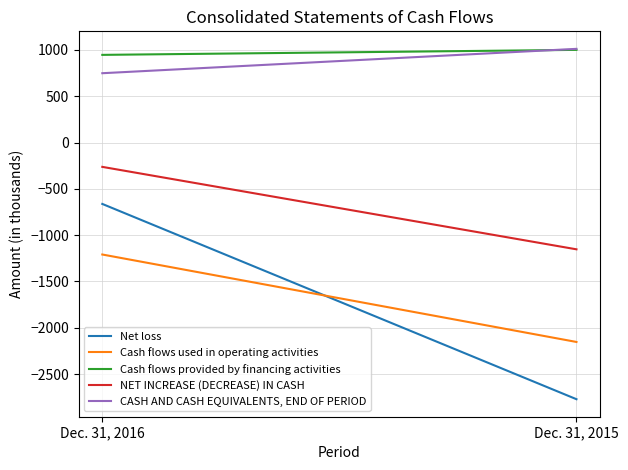

At which category does the chart reach its peak across all series?

Dec. 31, 2015